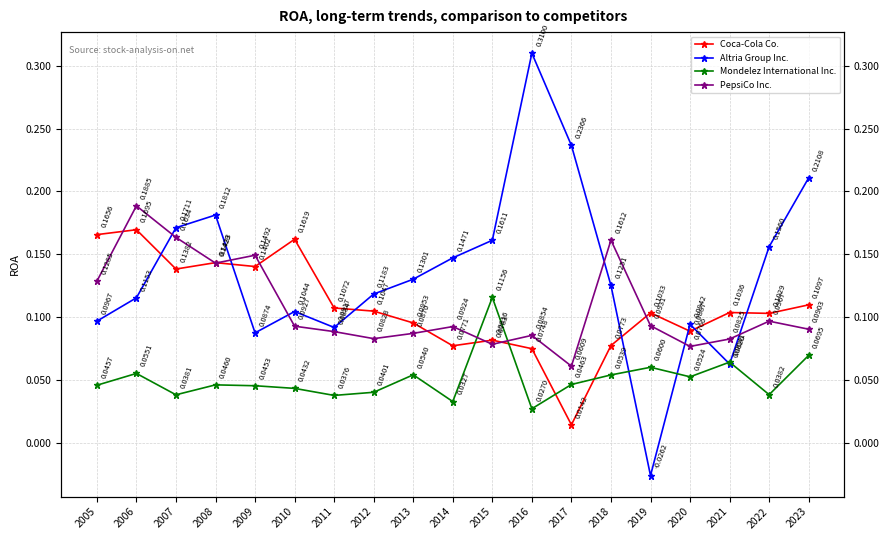

True or false: PepsiCo Inc. and Altria Group Inc. intersect in this chart.

True